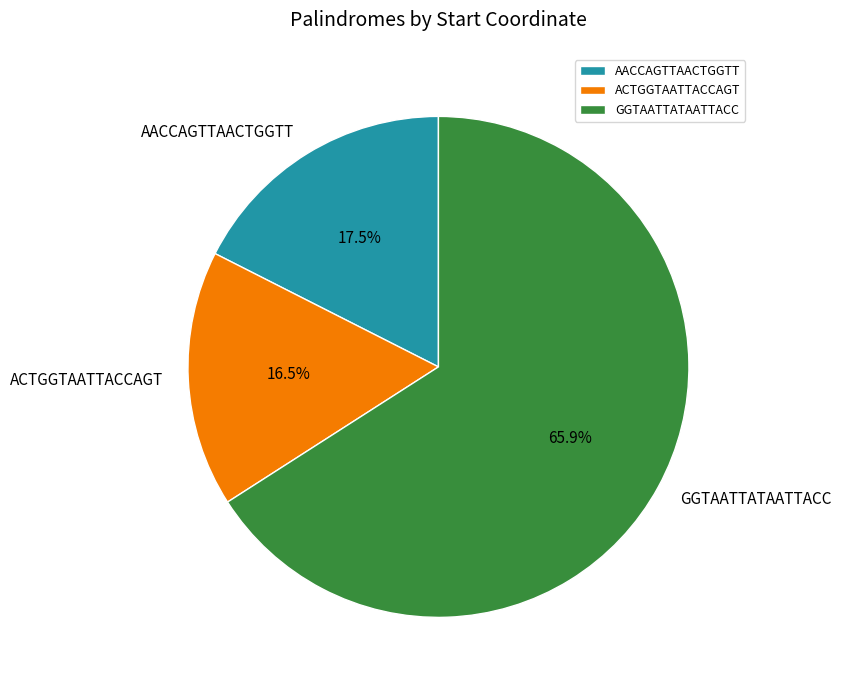

To the nearest percent, what is the combined percentage of ACTGGTAATTACCAGT and AACCAGTTAACTGGTT?

34%